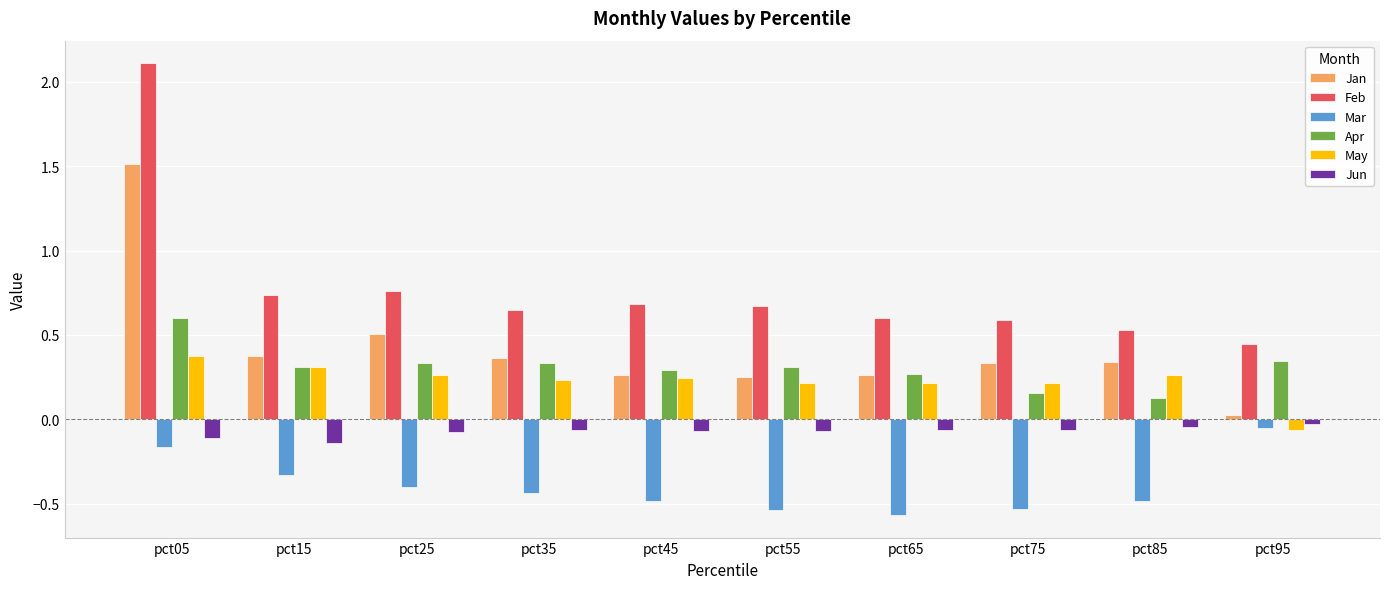

The Mar series shows -0.1 at pct35. True or false?

False